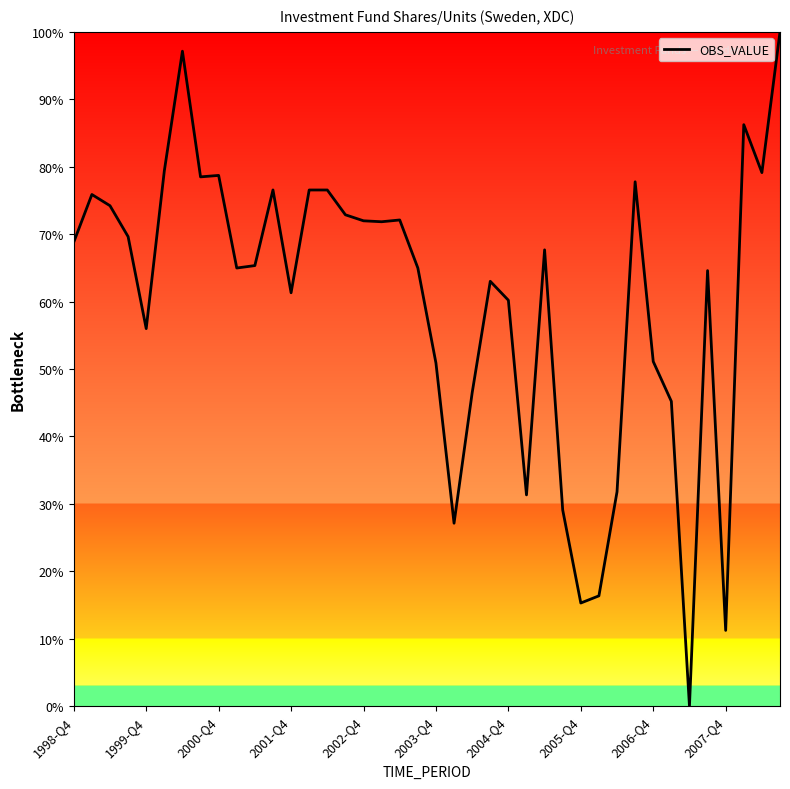

What is the maximum value shown in the chart?

100.0